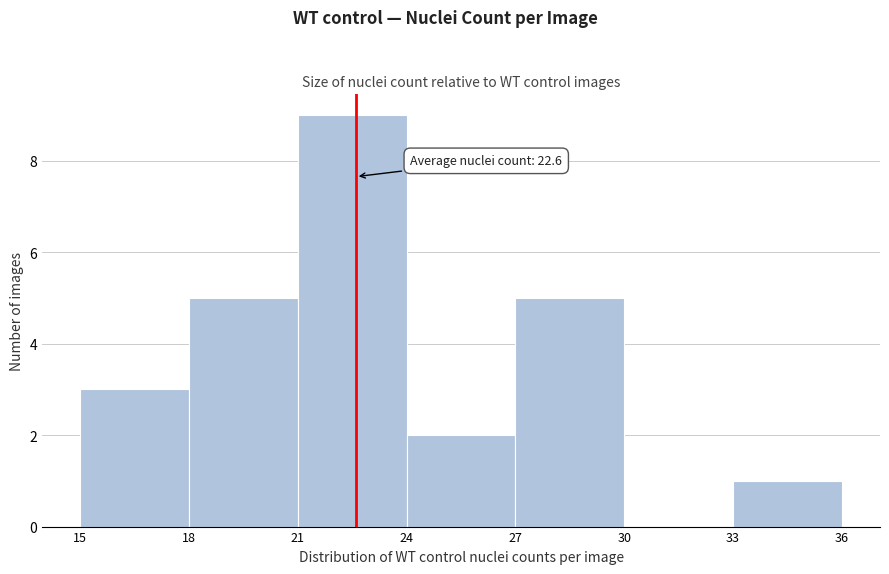

Over which range of the x-axis is the bar tallest?

21 to 24